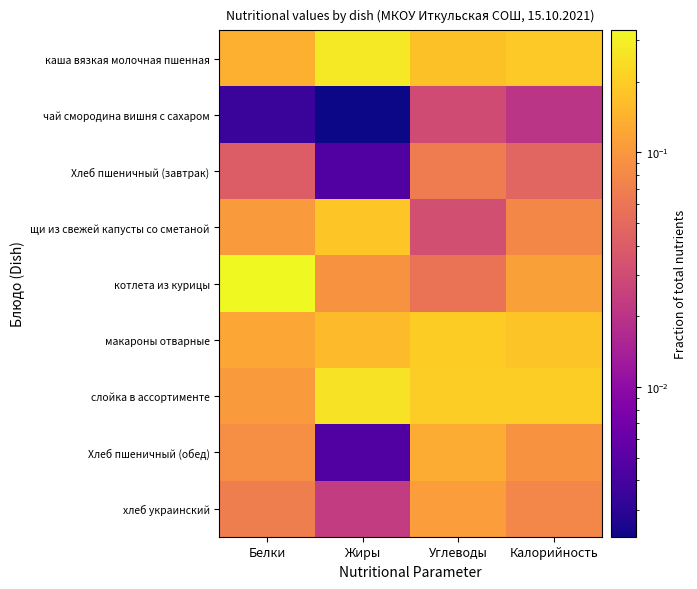

Which series has the largest total across all categories?

каша вязкая молочная пшенная